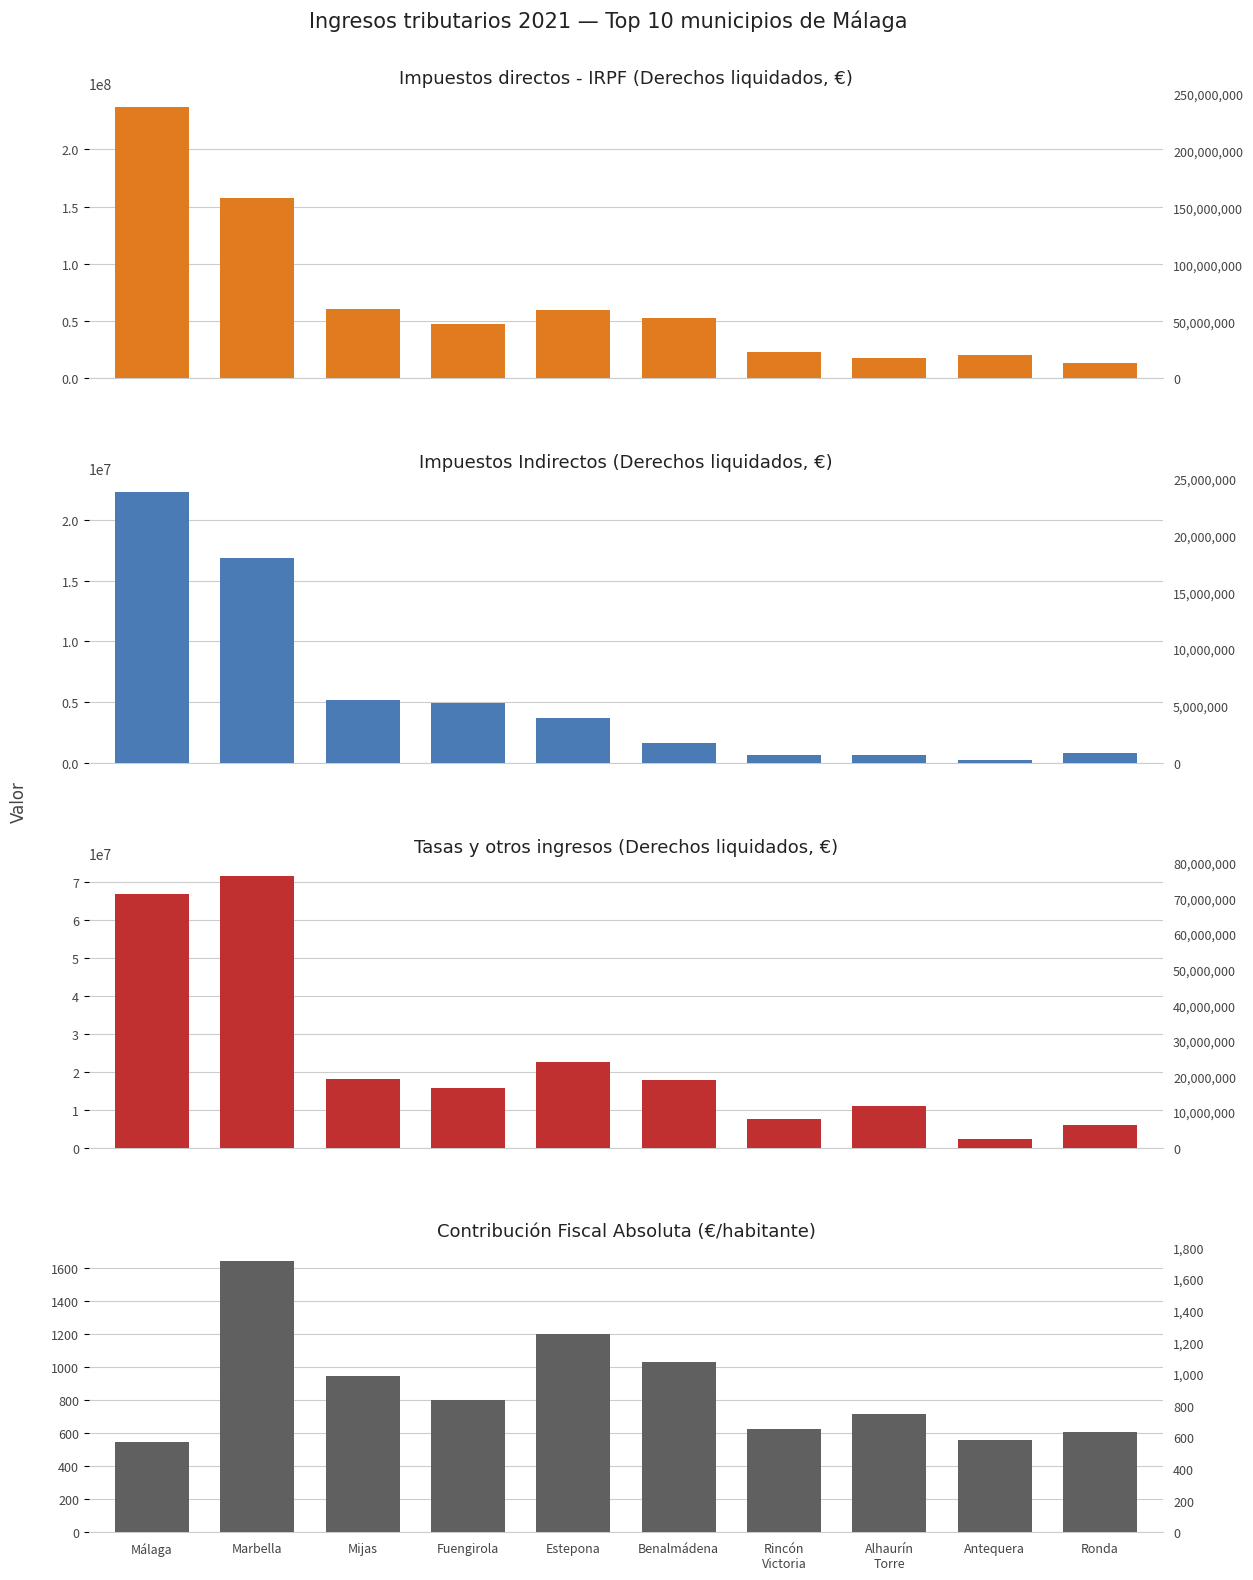

What are all the series names shown in the legend?

Impuestos directos - IRPF (Derechos liquidados, €), Impuestos Indirectos (Derechos liquidados, €), Tasas y otros ingresos (Derechos liquidados, €), Contribución Fiscal Absoluta (€/habitante)